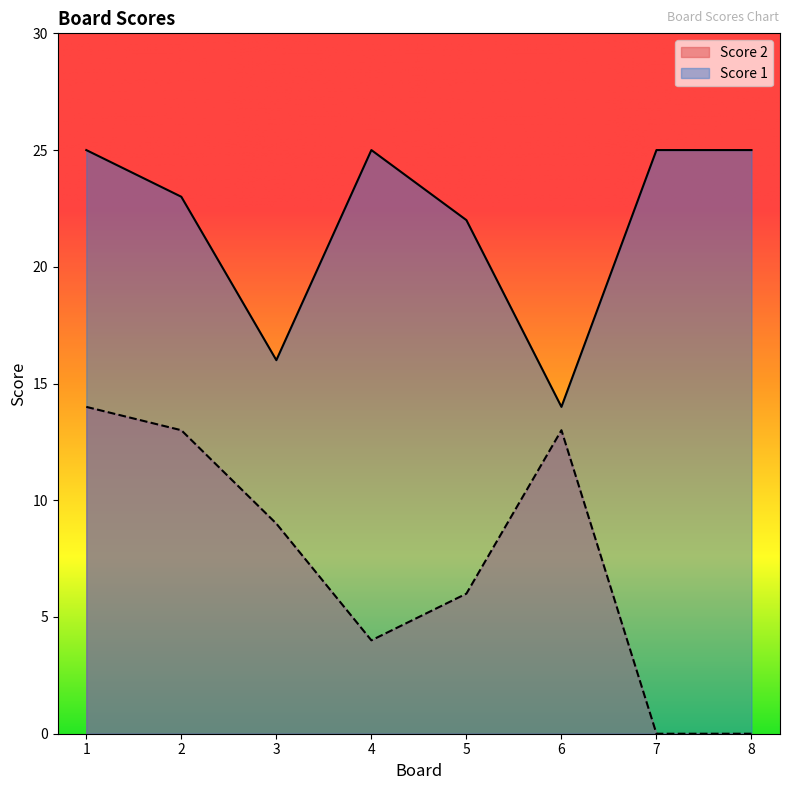

At how many categories does at least one series exceed 14?

7